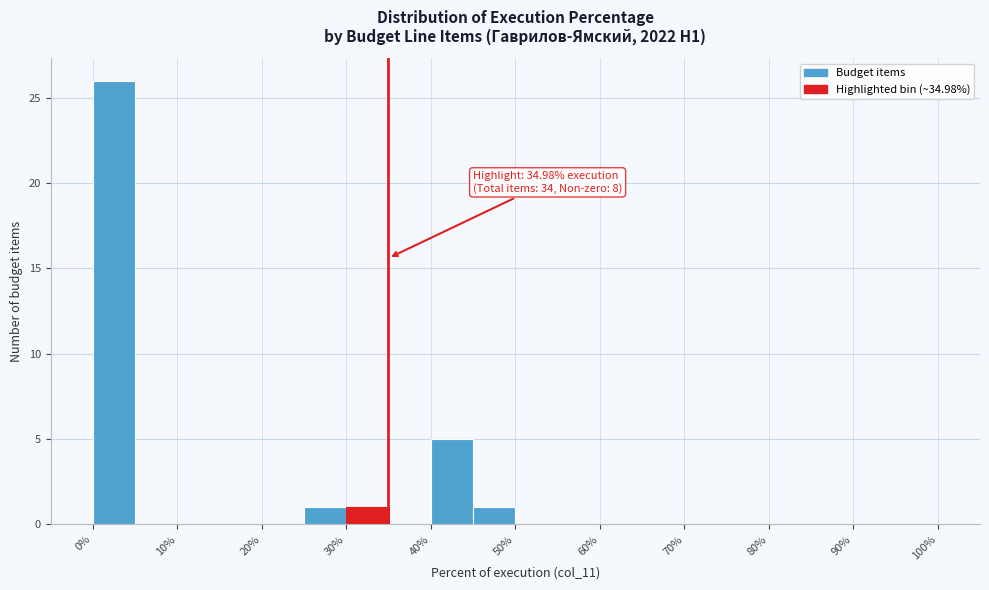

Which range on the x-axis has the tallest bar?

0 to 5